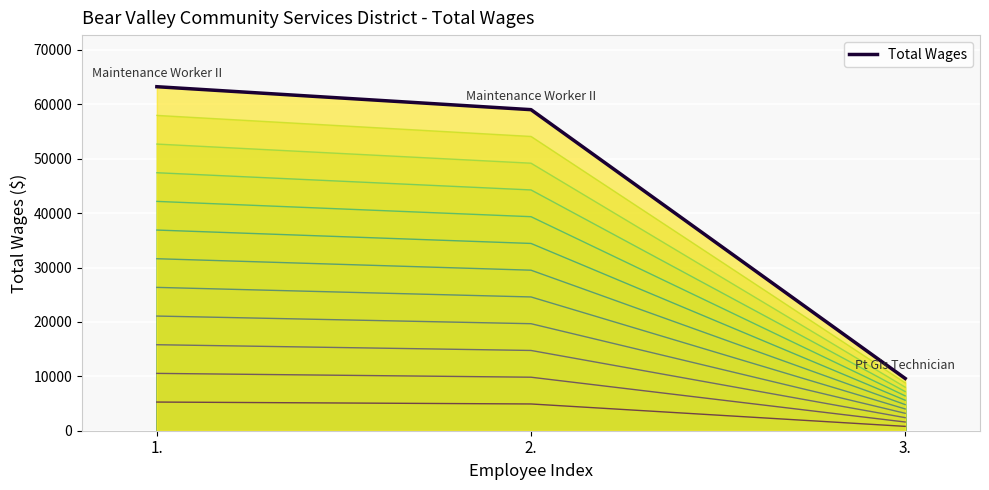

What is the difference between the values at 3. and 2.?

49405